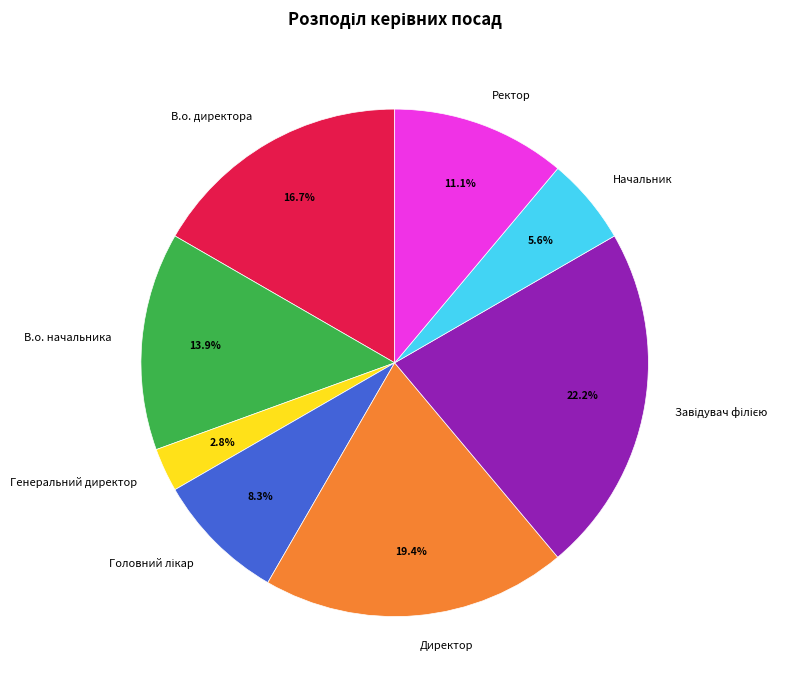

To the nearest percent, what portion does Директор represent?

19%